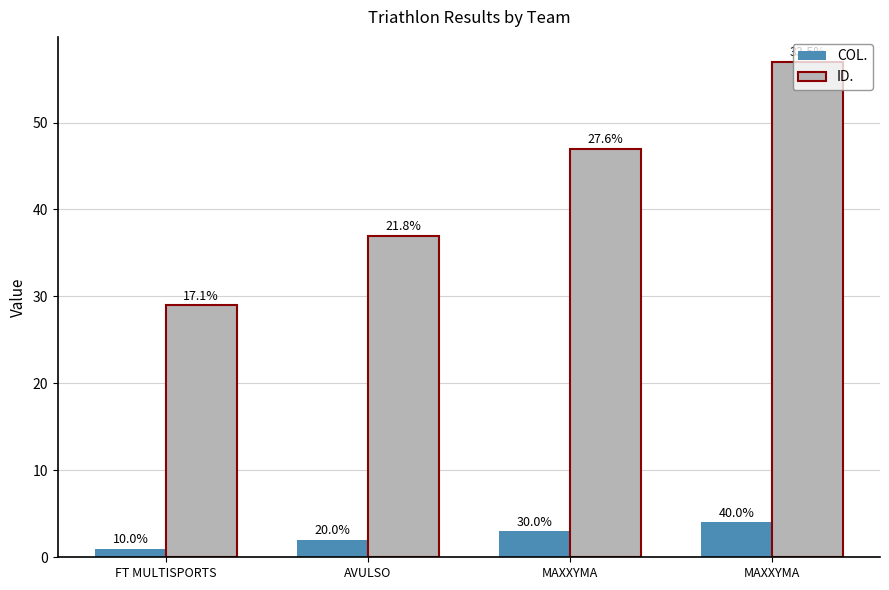

Are the bars grouped side by side (vs. stacked)?

Yes